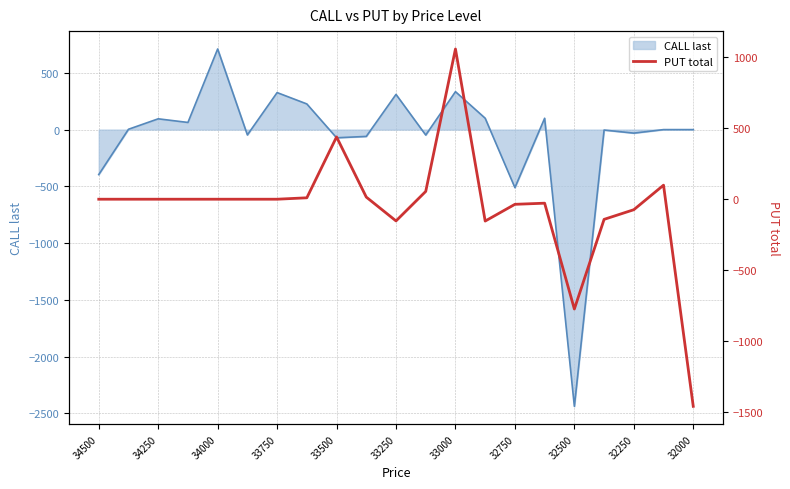

At which label is CALL last closest to -863?

32750